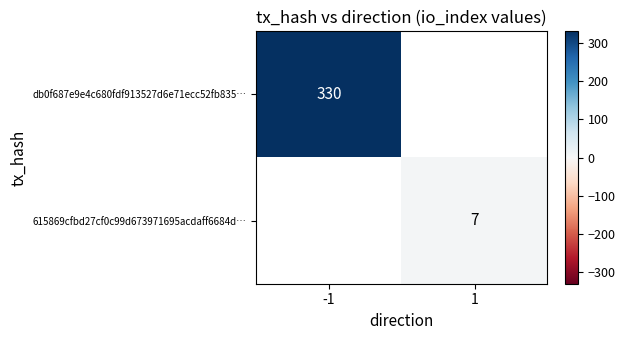

True or false: 615869cfbd27cf0c99d673971695acdaff6684d… has a value of 10.7 at 1.

False